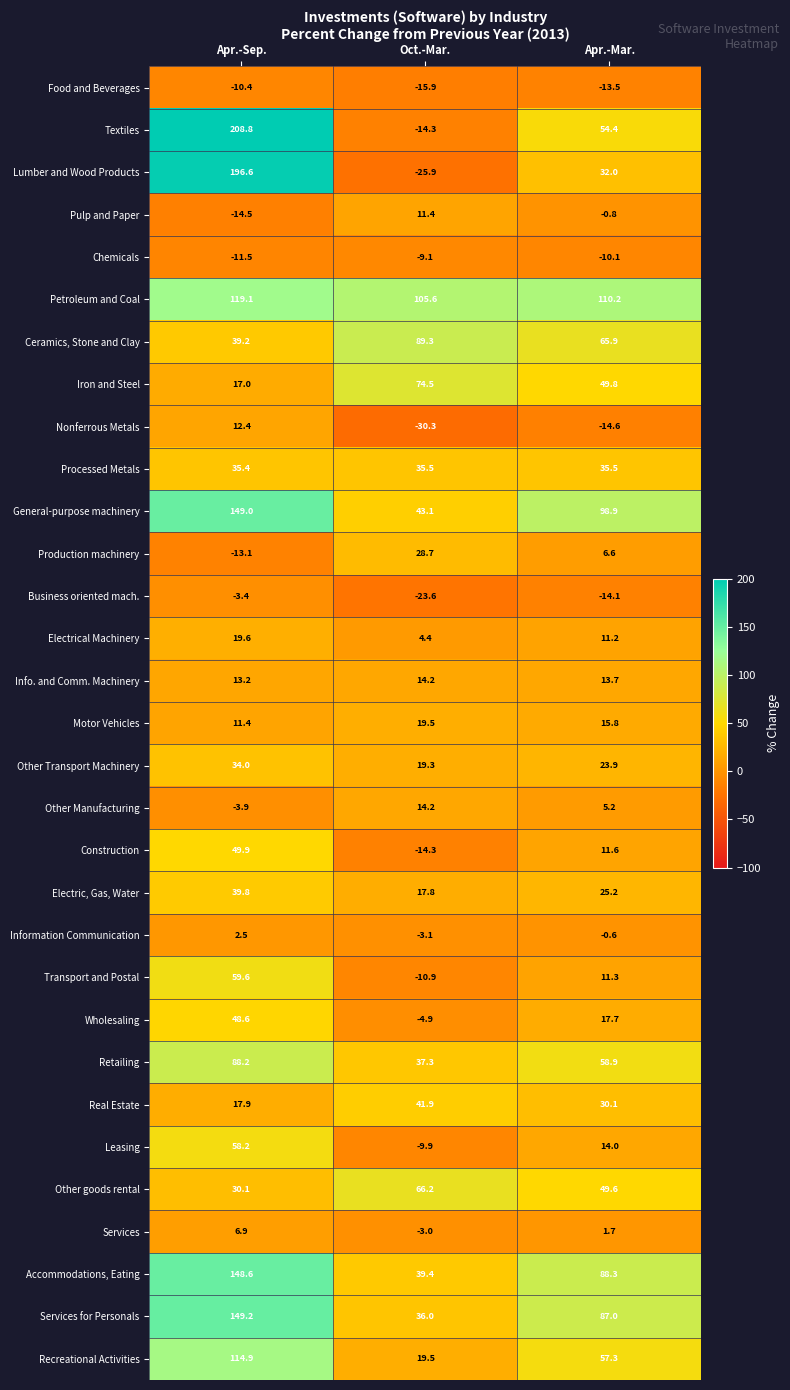

How many distinct data groups are displayed?

31